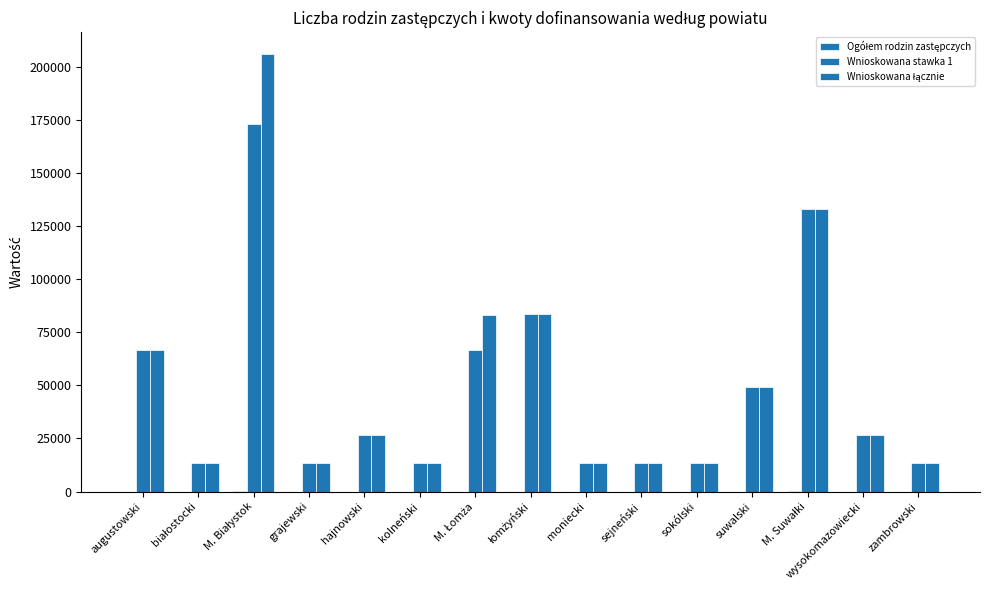

What is the value of the Ogółem rodzin zastępczych bar at the 14th from the left?

14